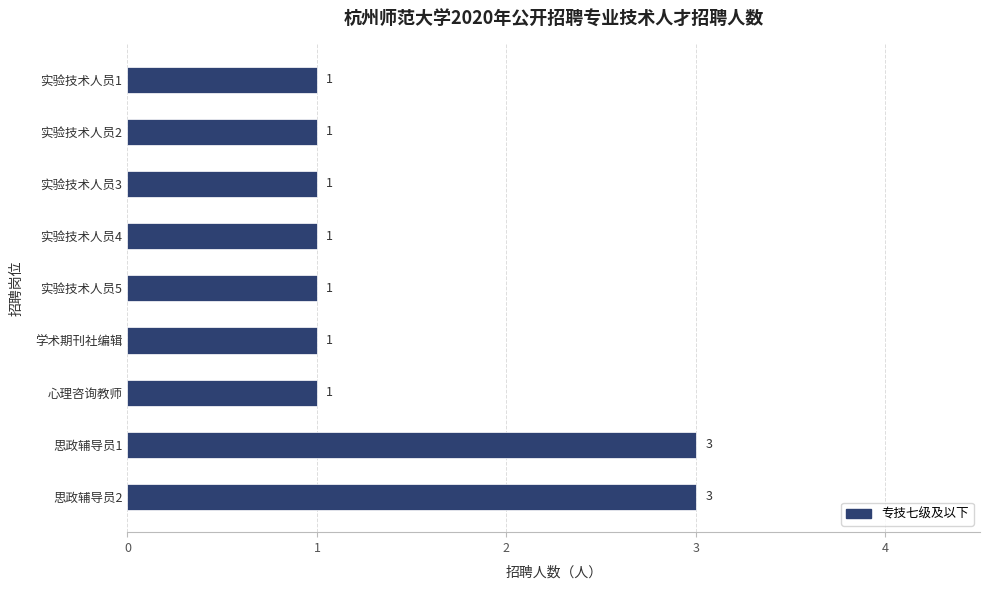

How many values are between 1 and 2?

7